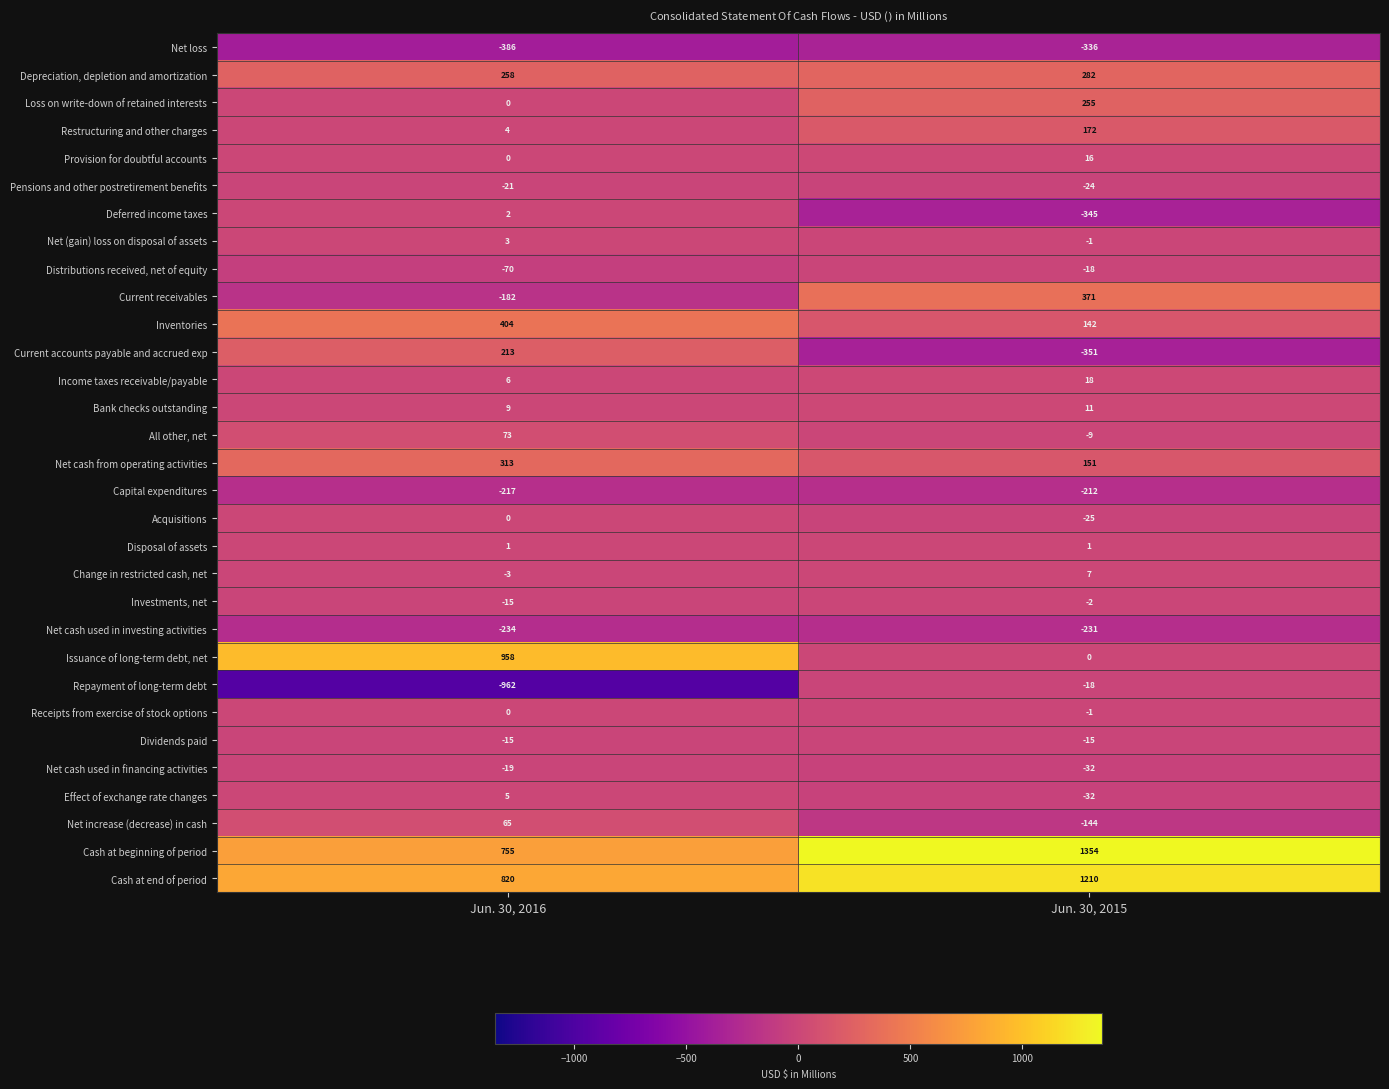

What is the average value of the Net cash from operating activities series?

232